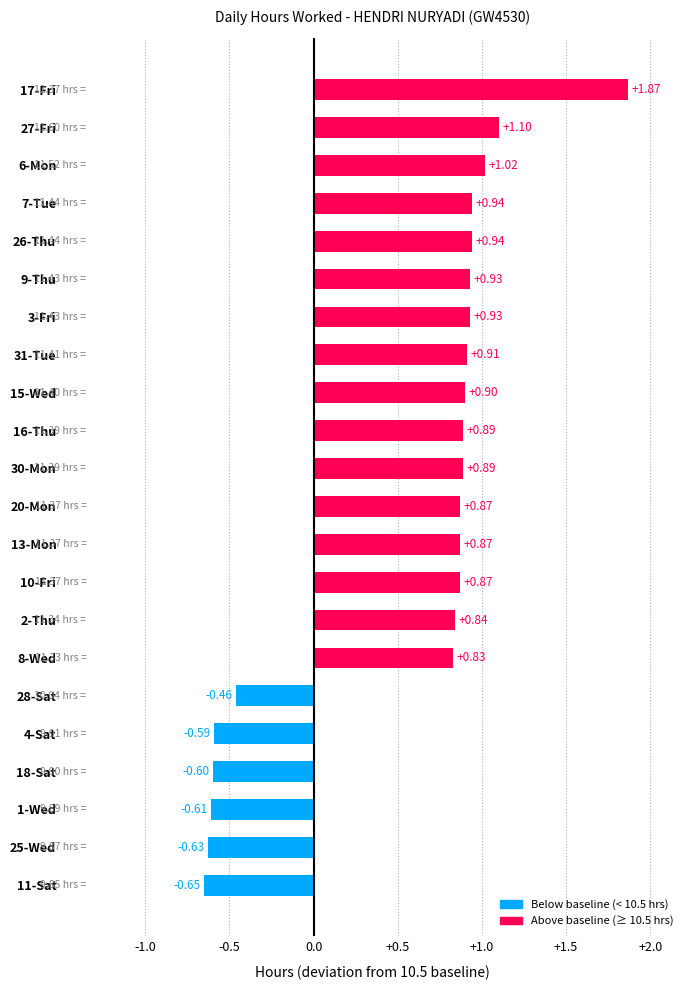

What is the sum of the values at 9-Thu and 31-Tue?

1.8